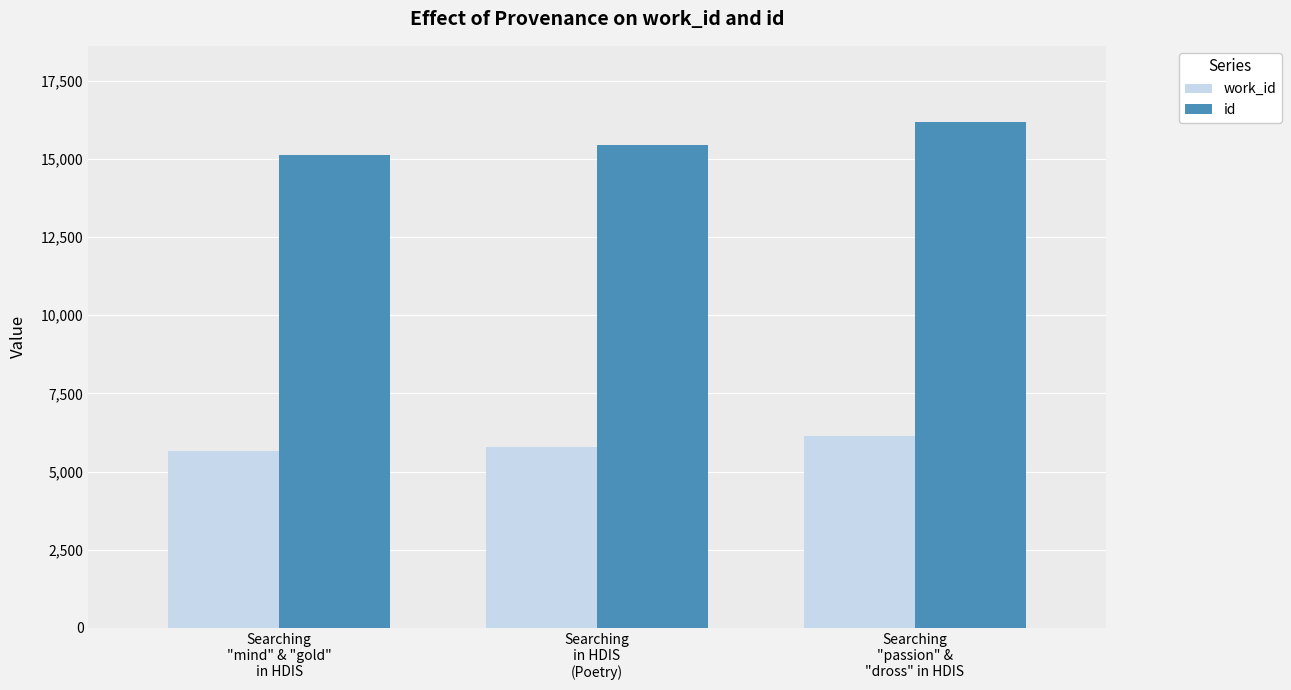

What is the label of the 3rd bar from the left?

Searching
"passion" &
"dross" in HDIS